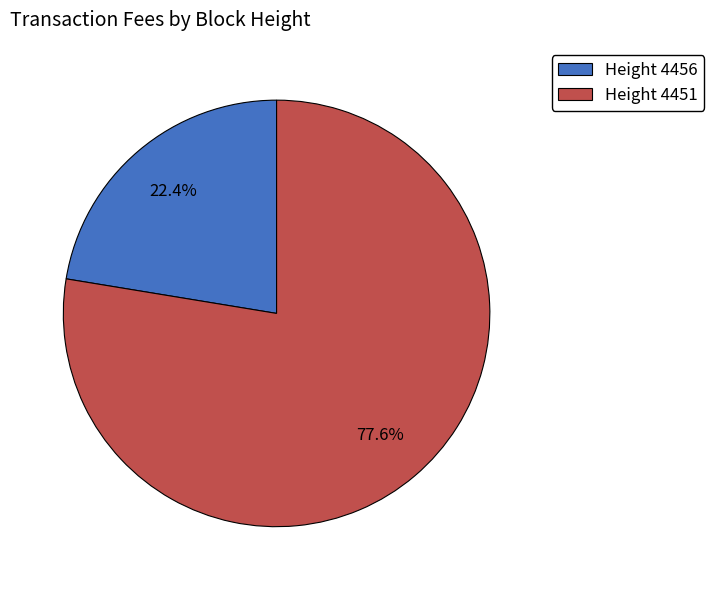

Is there any slice that represents more than half of the pie?

Yes